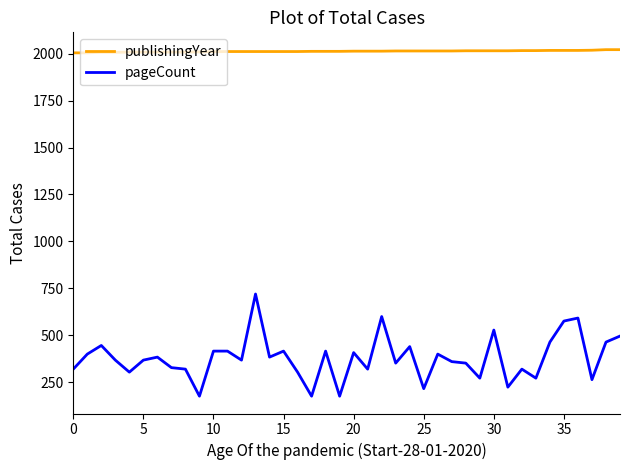

How many series are shown in this chart?

2